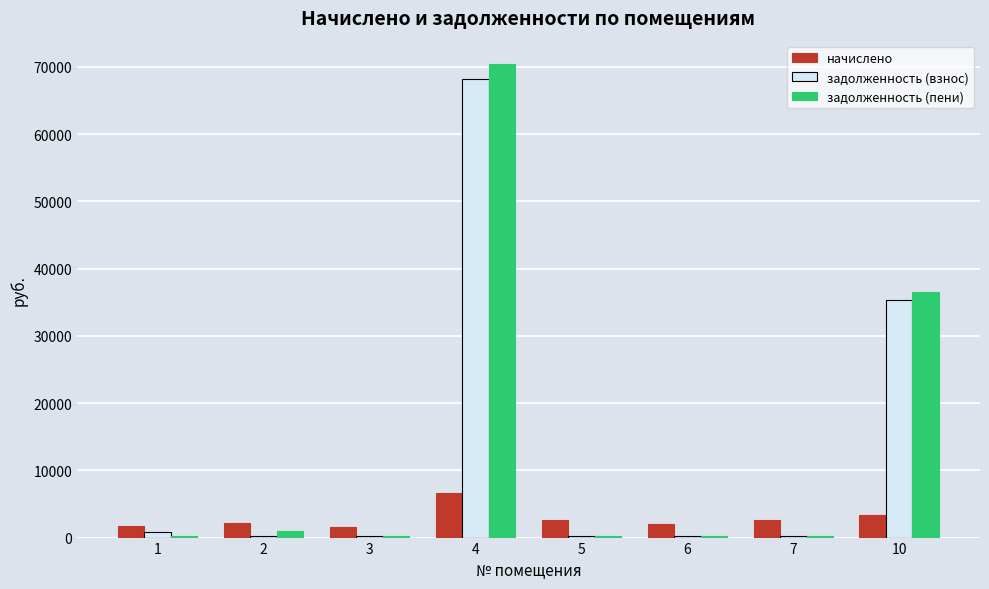

Between 2 and 4, which series saw the biggest shift?

задолженность (пени)